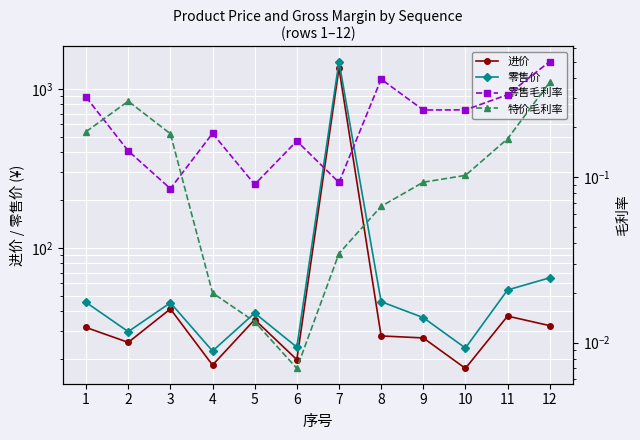

At which category does the chart reach its minimum across all series?

6